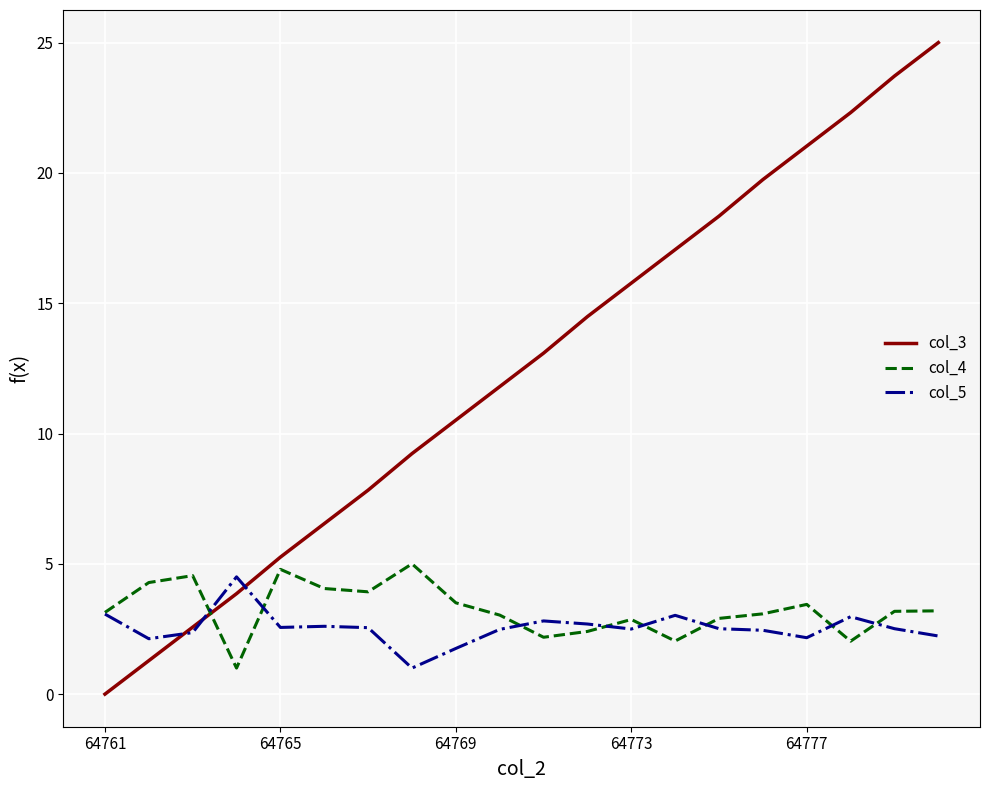

Which series has the largest total across all categories?

col_3